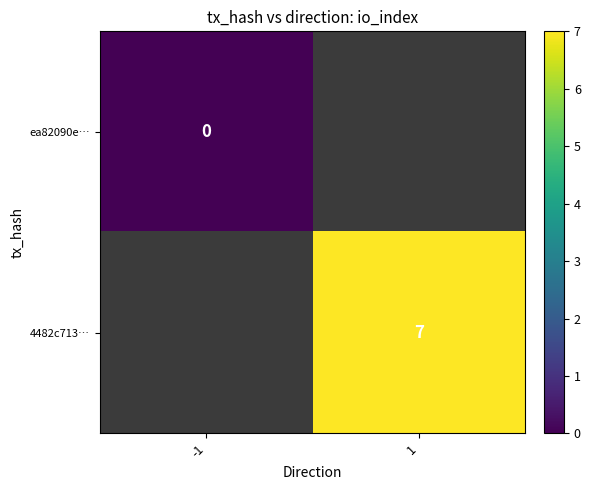

What is the maximum value shown in the chart?

7.0